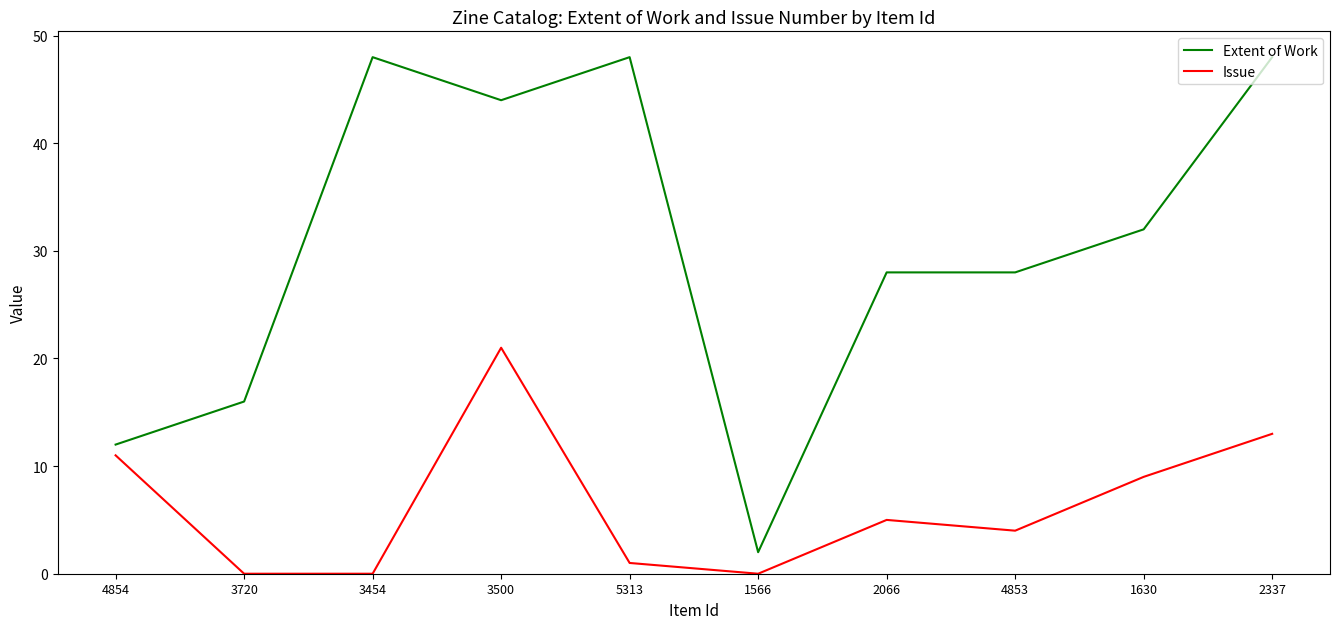

What is the difference between the maximum and second lowest values in the Issue series?

21